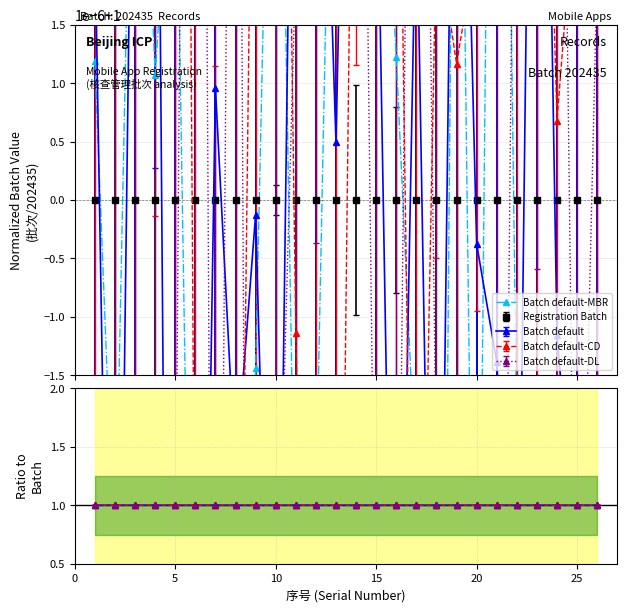

True or false: Ratio MBR and Batch default-MBR cross at least once.

False